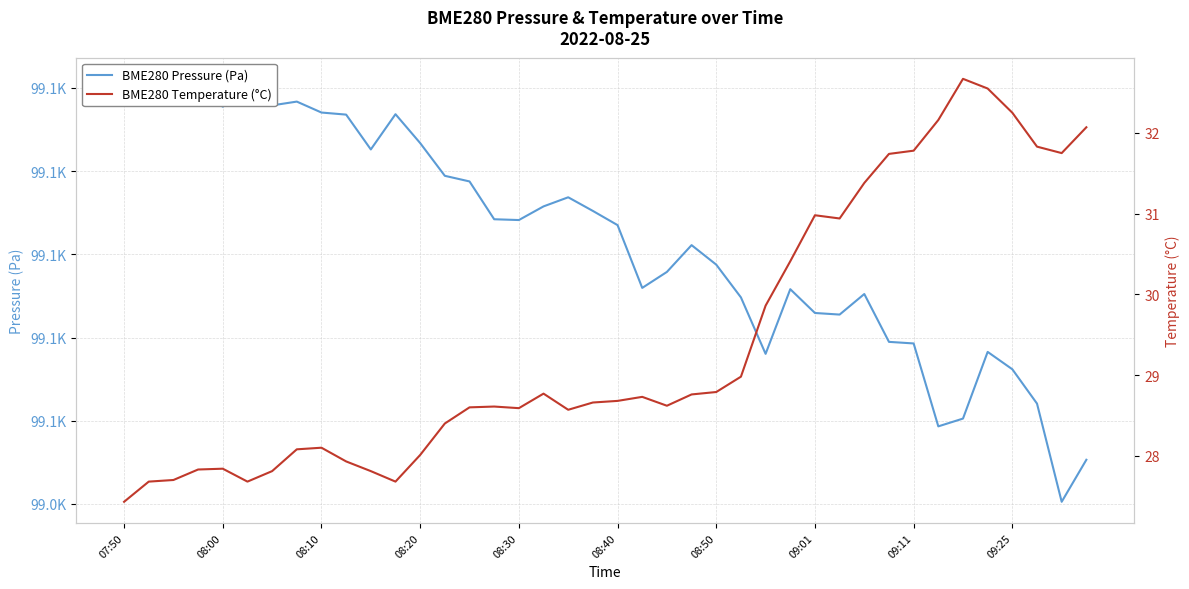

How many data points in BME280 Pressure (Pa) are less than 99108?

20